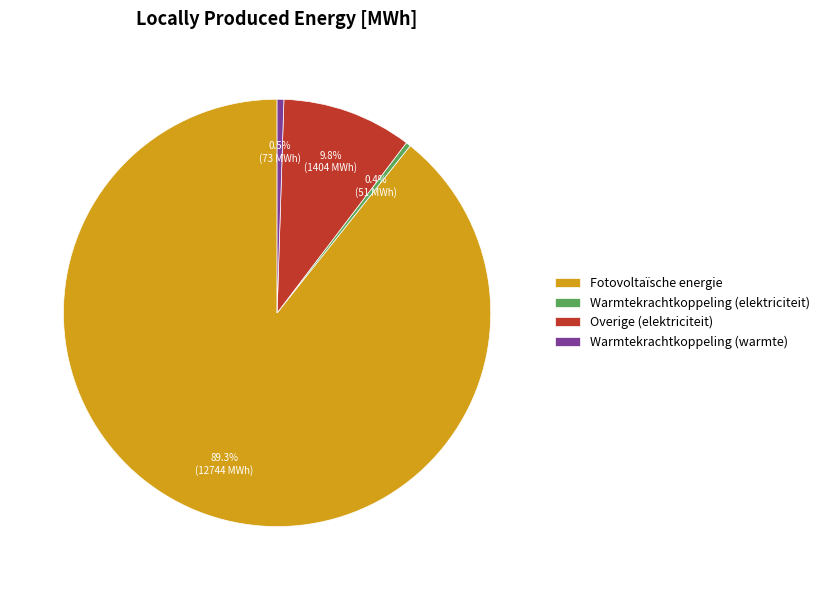

Between Overige (elektriciteit) and Warmtekrachtkoppeling (elektriciteit), which is larger?

Overige (elektriciteit)